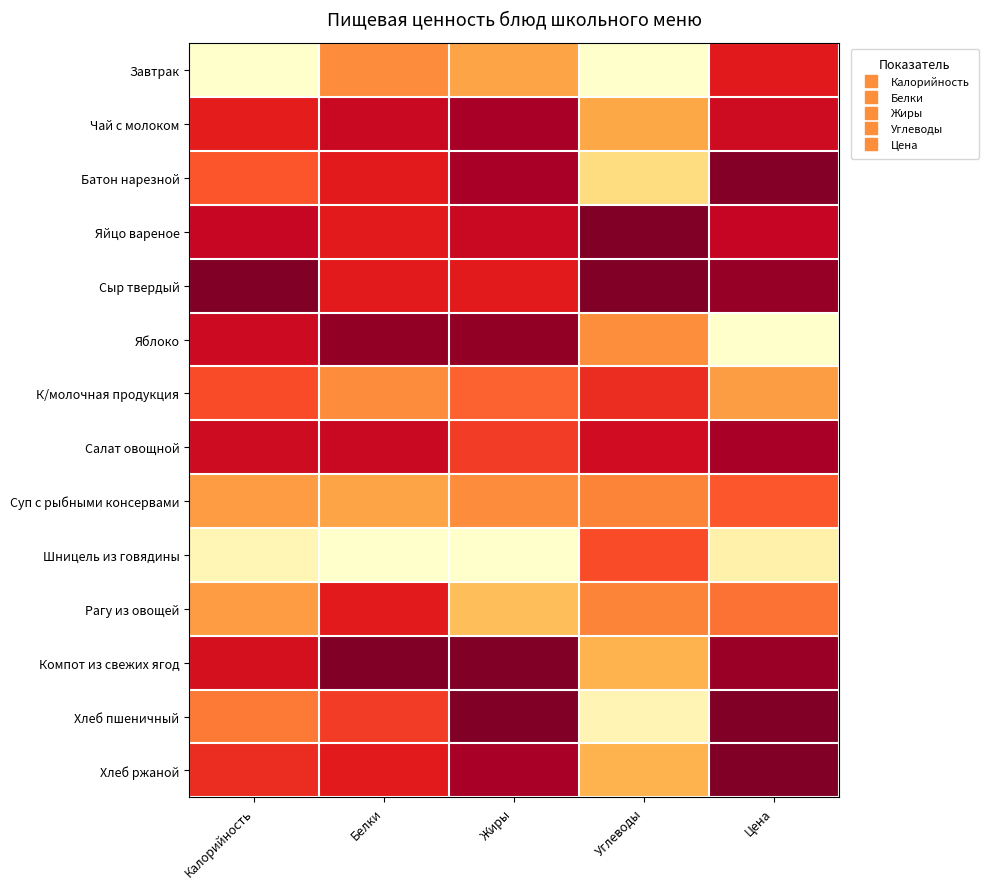

At how many categories does at least one series exceed 0?

5